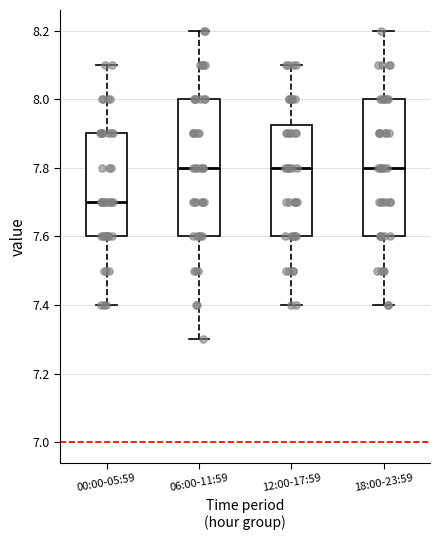

Reading left to right, transcribe this box plot: for each box, give where its median line is, the range the box spans, and where its two whiskers end, as read against the y-axis. The values are not printed on the chart, so give them approximately, as read against the axis.

00:00-05:59: median 7.70, box 7.60 to 7.90, whiskers 7.40 to 8.10
06:00-11:59: median 7.80, box 7.60 to 8.00, whiskers 7.30 to 8.20
12:00-17:59: median 7.80, box 7.60 to 7.92, whiskers 7.40 to 8.10
18:00-23:59: median 7.80, box 7.60 to 8.00, whiskers 7.40 to 8.20